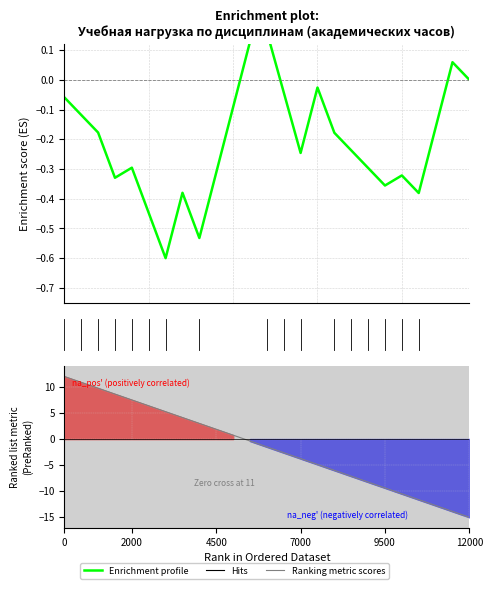

How many positive values does the Ranking metric scores series have?

11